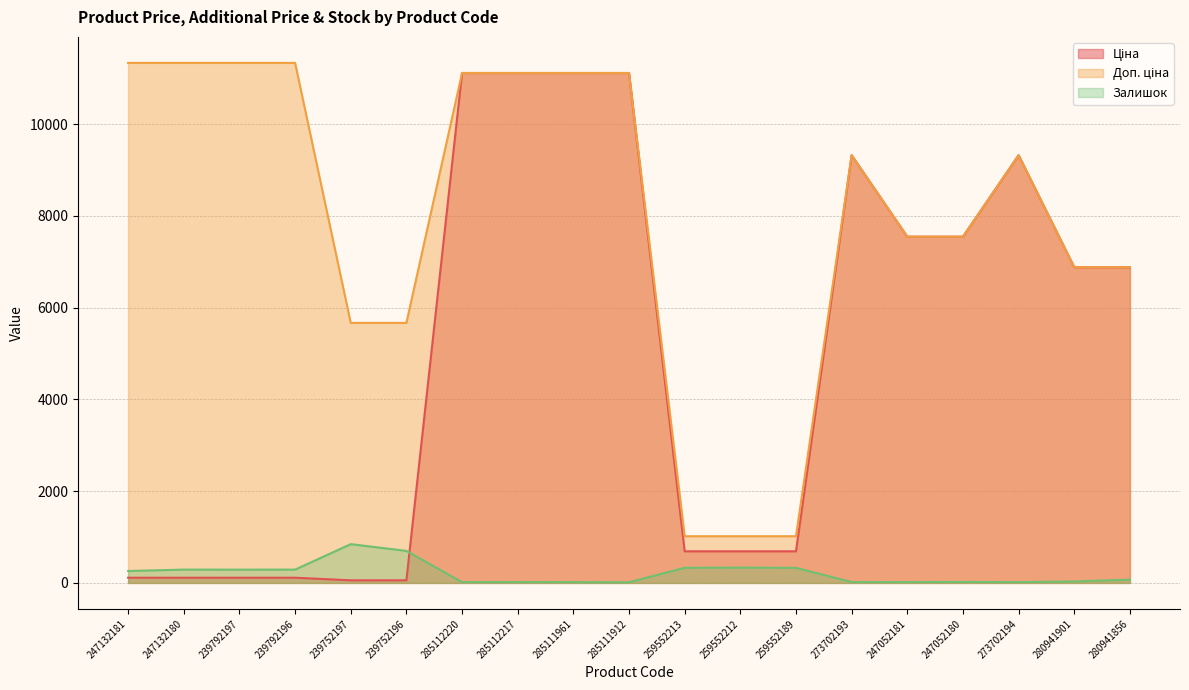

Which series has the largest total across all categories?

Доп. ціна